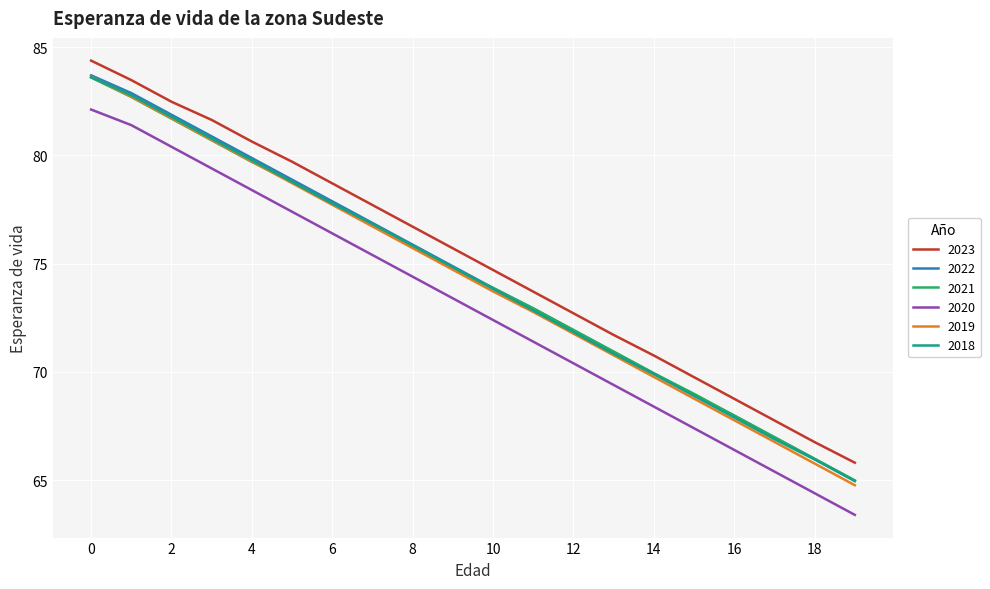

Which series has the widest spread of values?

2019